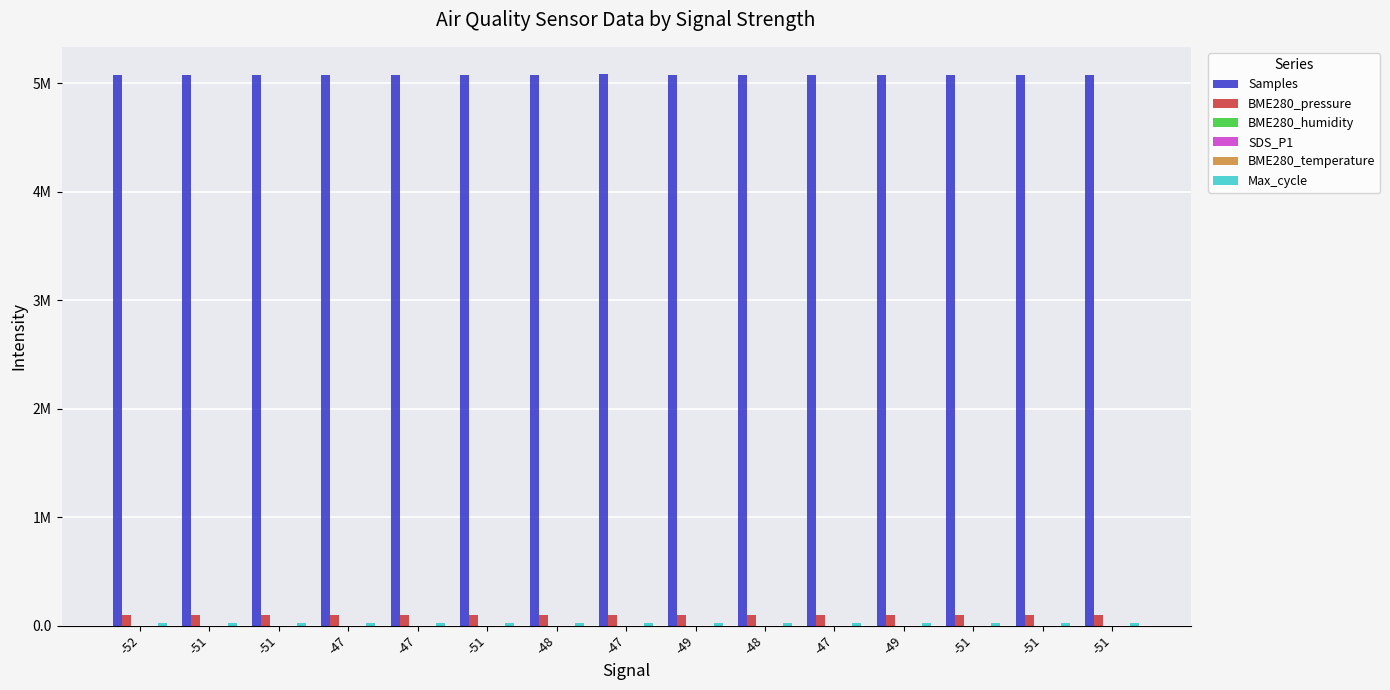

Count the BME280_temperature values in the range 19 to 20.

15